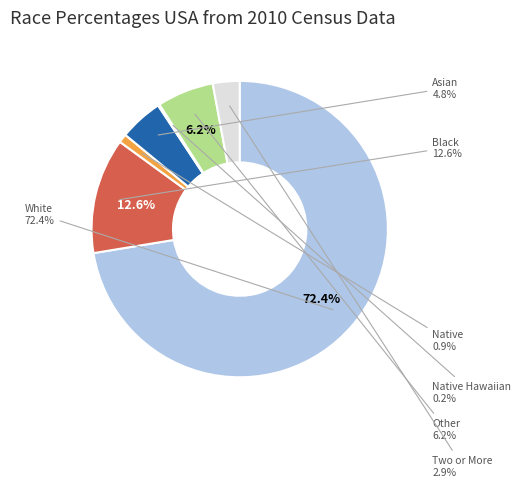

The Two or More Races slice represents 1% of the pie. True or false?

False